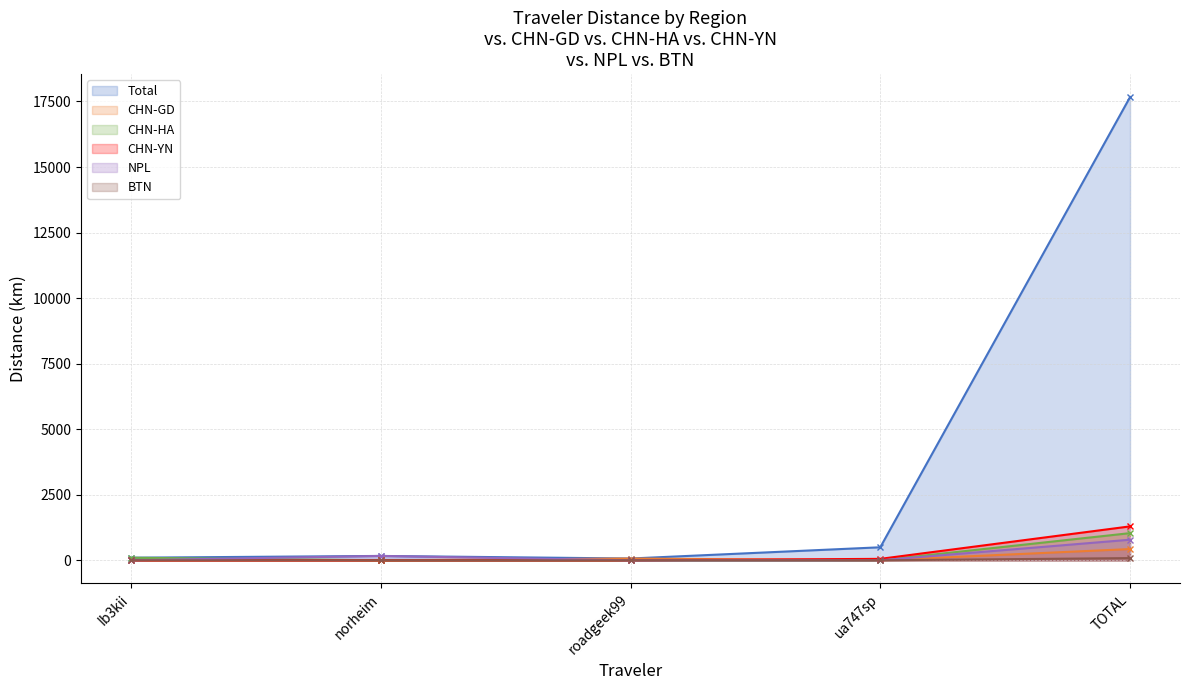

What is the spread (max minus min) of values at ua747sp?

496.6